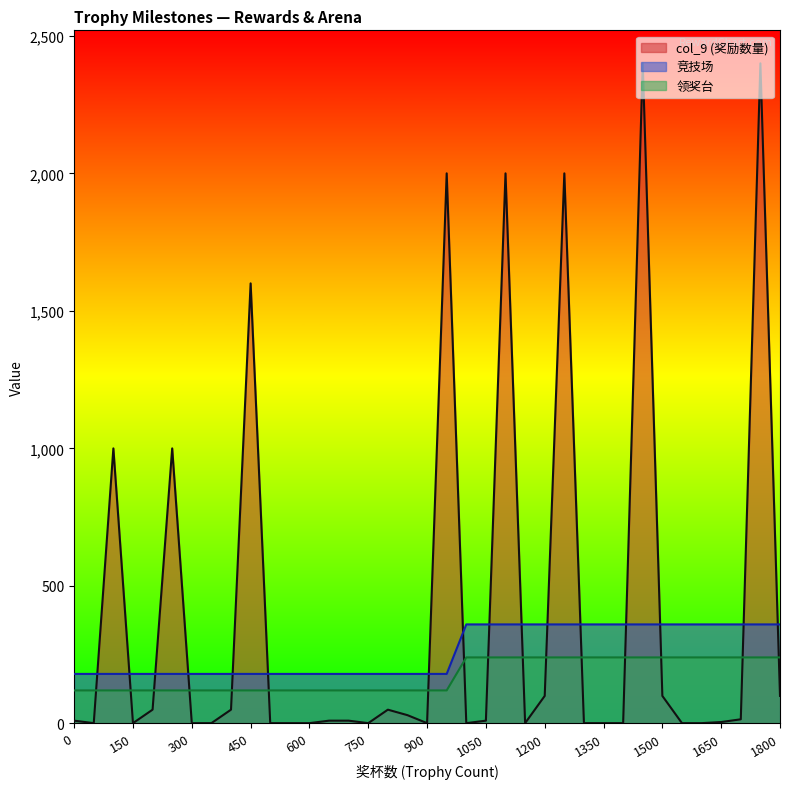

How many series are shown in this chart?

3